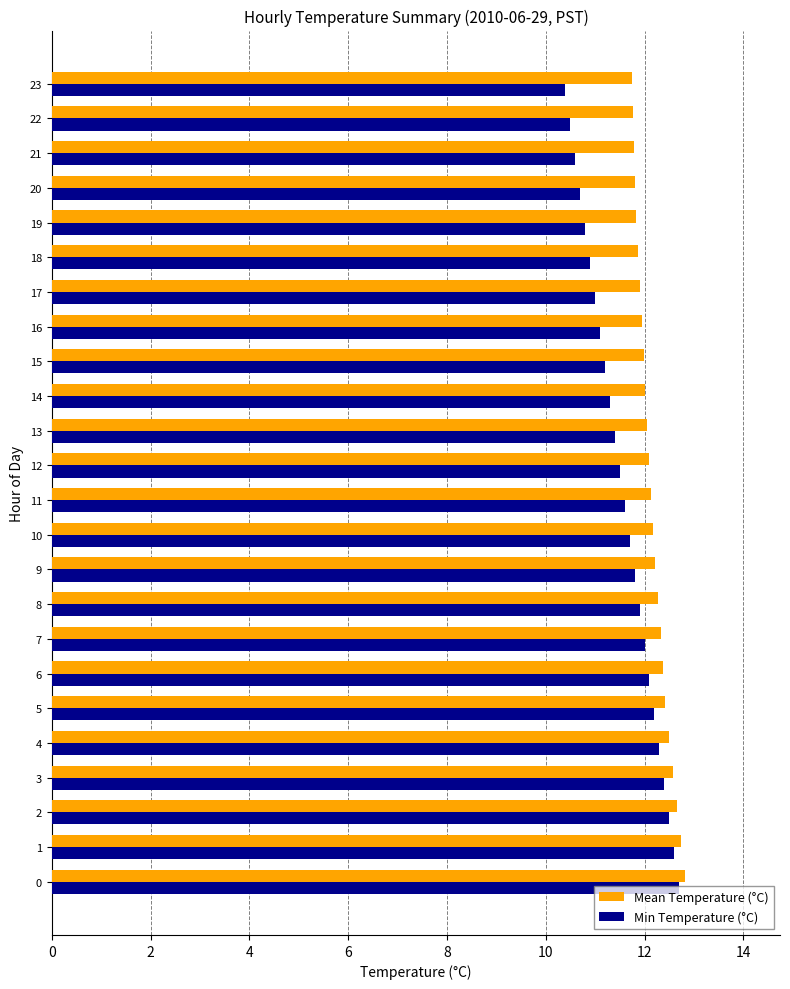

What is the lowest value of the Mean Temperature (°C) series?

11.7